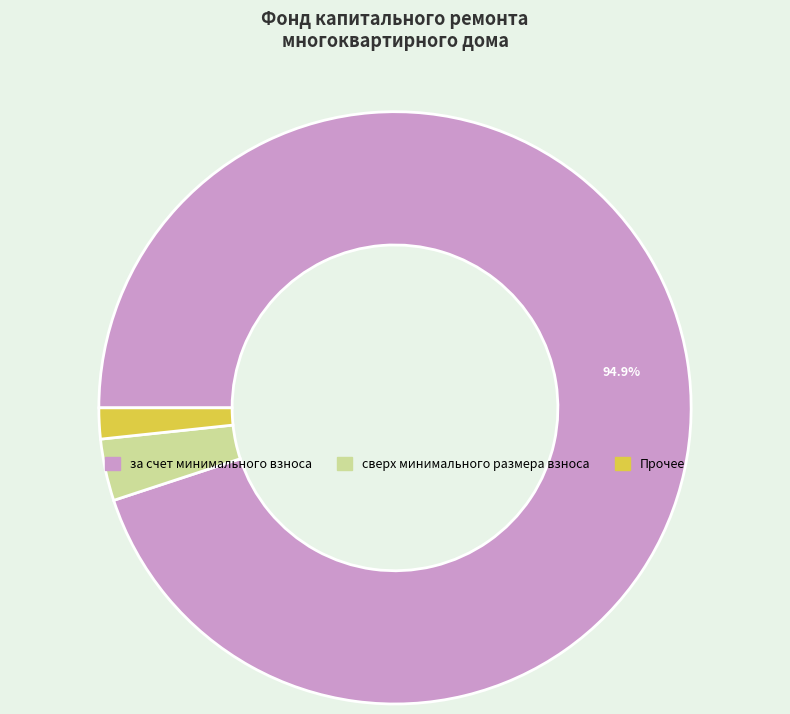

Do сверх минимального размера взноса and за счет минимального взноса together represent more than half of the pie?

Yes